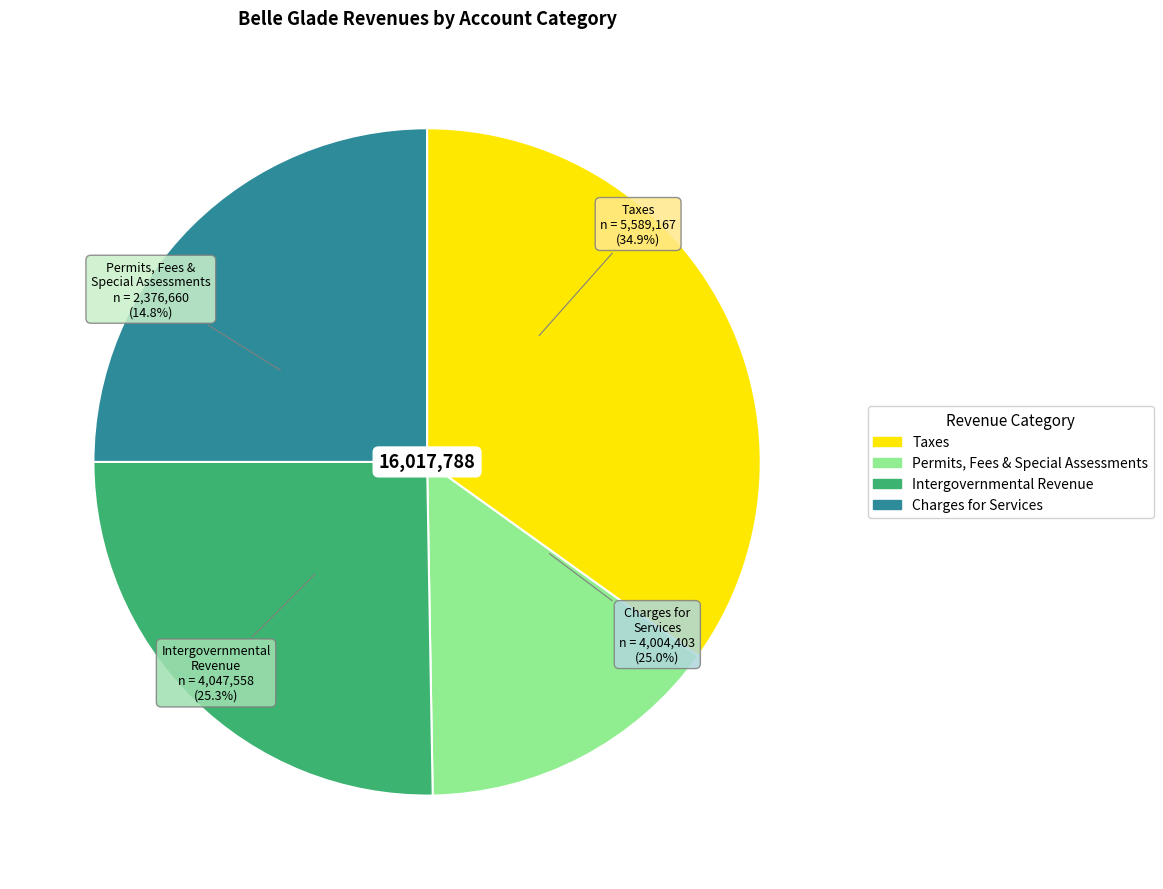

Is the sum of Permits, Fees, and Special Assessments and Charges for Services greater than half?

No